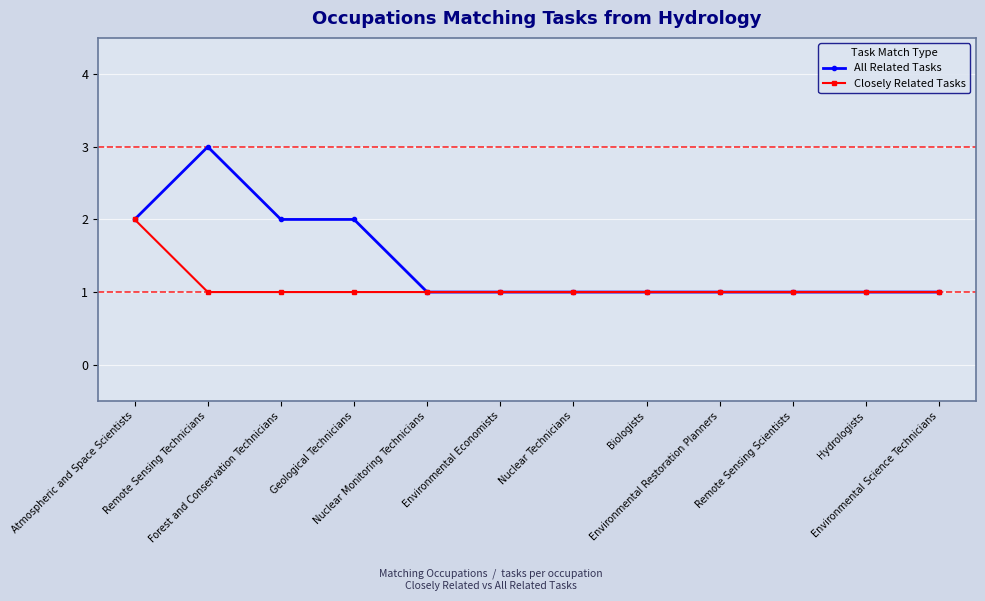

What is the highest value of the All Related Tasks series?

3